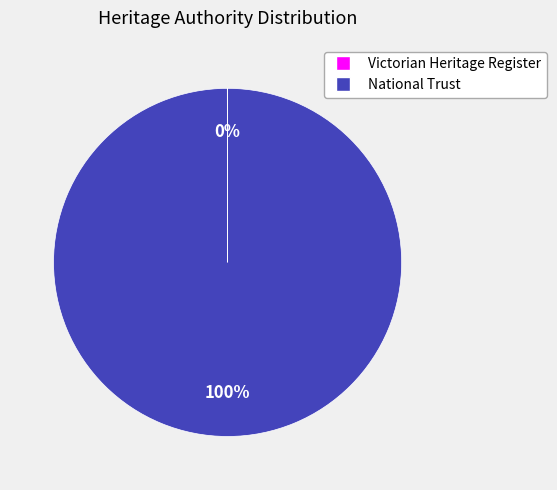

To the nearest percent, what is the average slice percentage?

50%